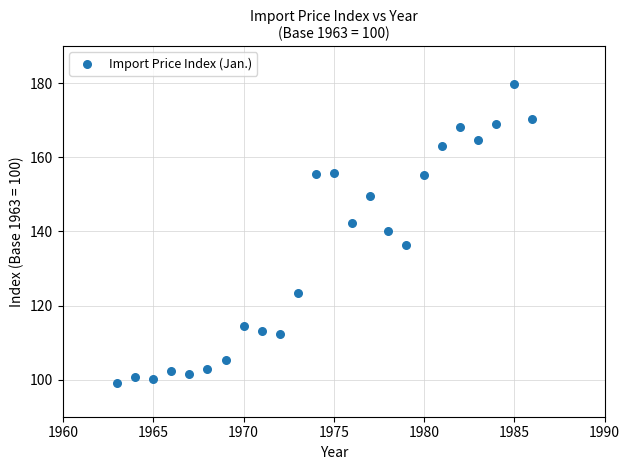

What is the range of X values (max minus min)?

23.0